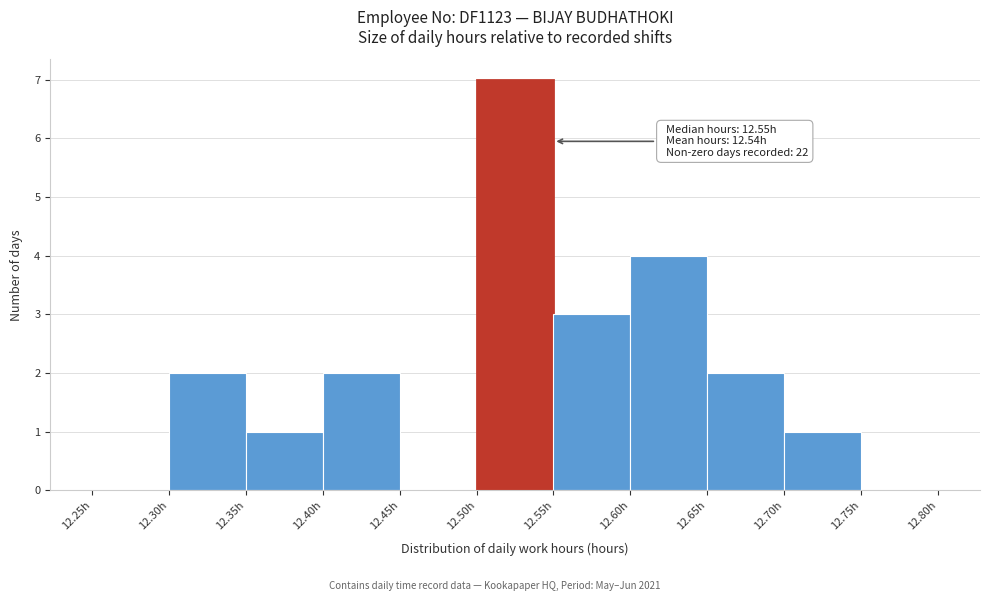

Which range on the x-axis has the tallest bar?

12.50 to 12.55